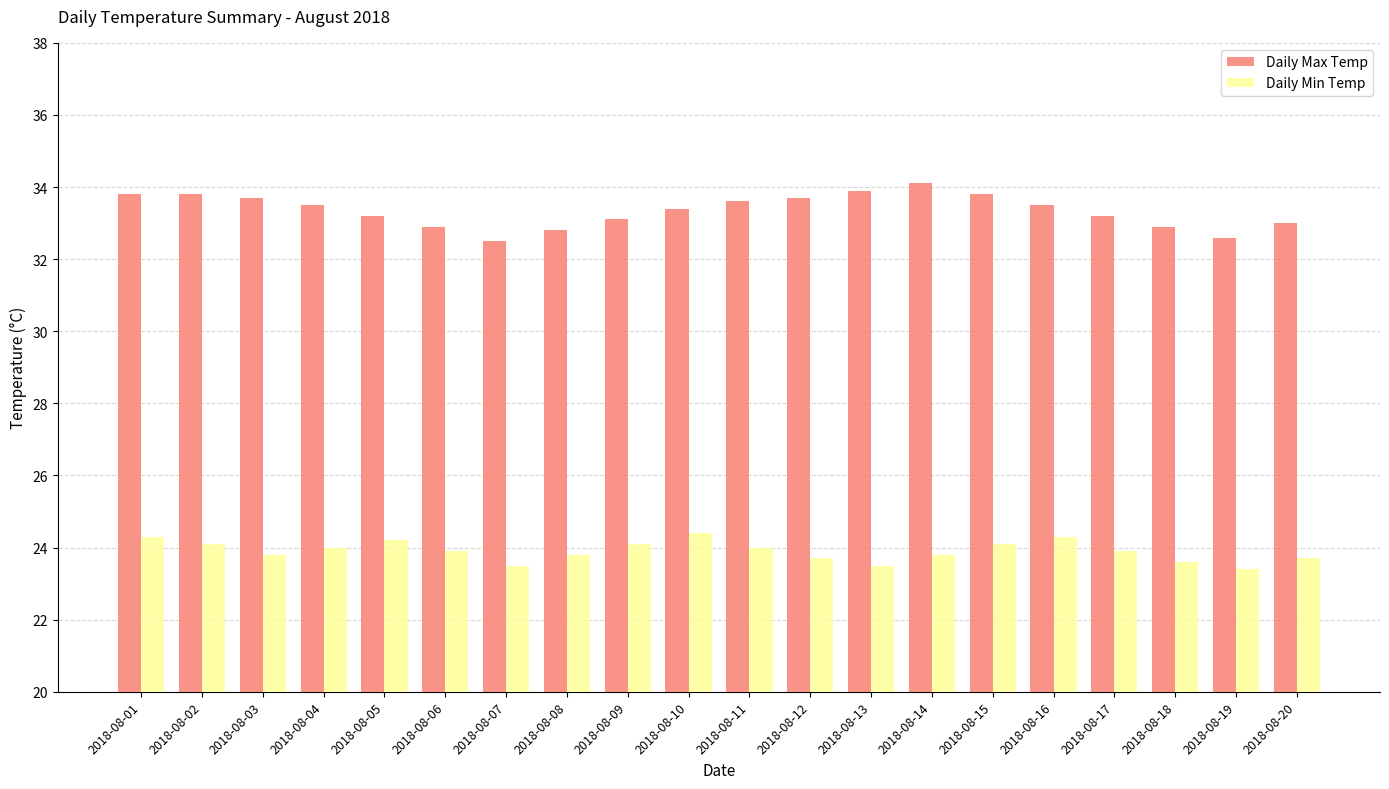

Where does the Daily Max Temp series first go above 33?

2018-08-01